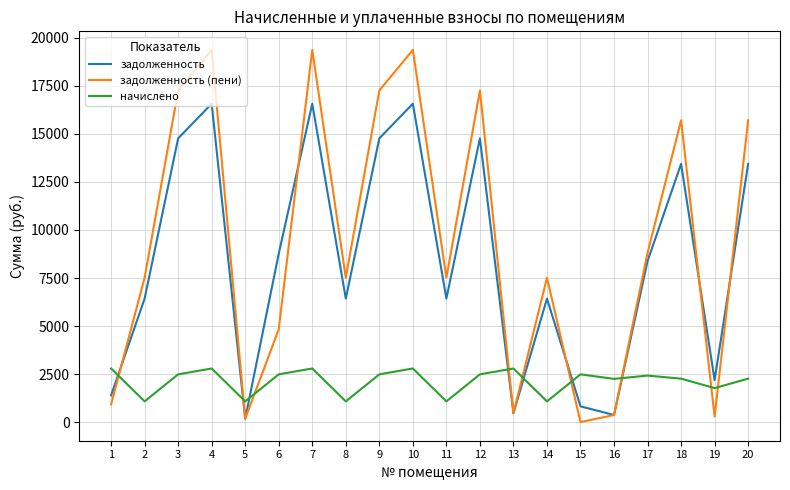

What is the maximum value shown in the chart?

19365.7